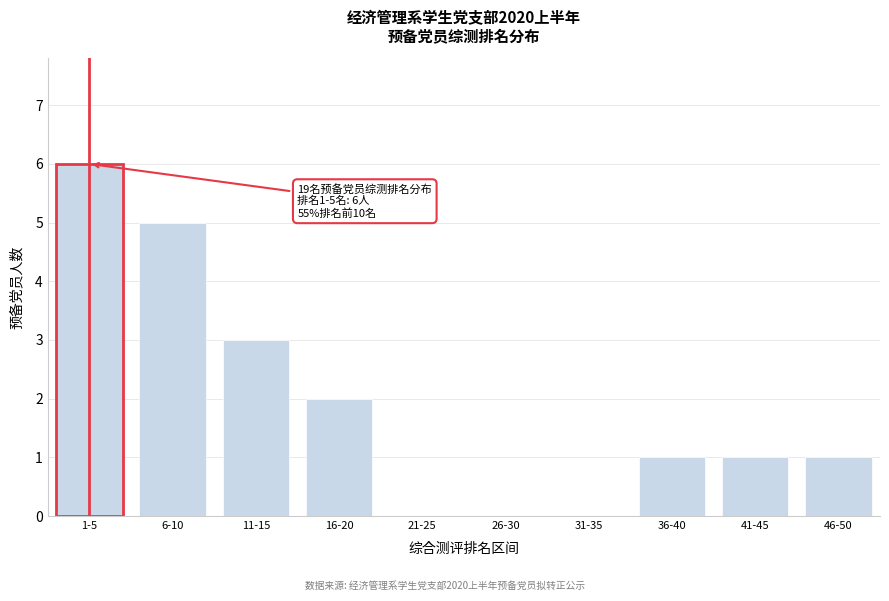

Reading right to left, extract all data points from this chart.

46-50=1	41-45=1	36-40=1	31-35=0	26-30=0	21-25=0	16-20=2	11-15=3	6-10=5	1-5=6